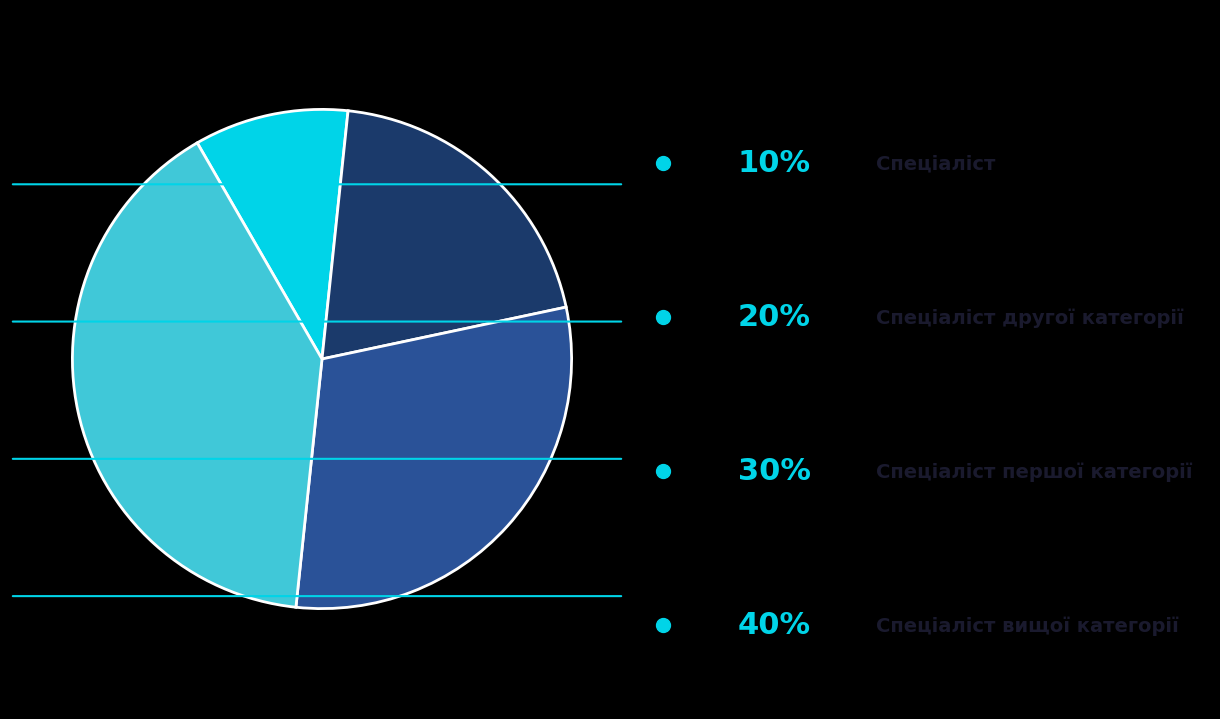

Is there a majority slice in this chart?

No